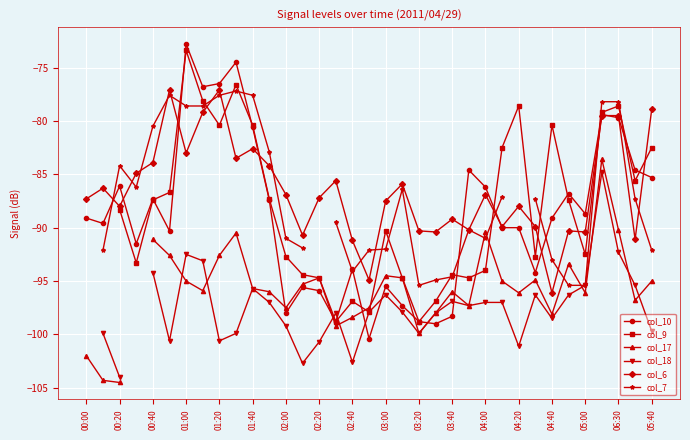

True or false: col_6 and col_17 intersect in this chart.

False